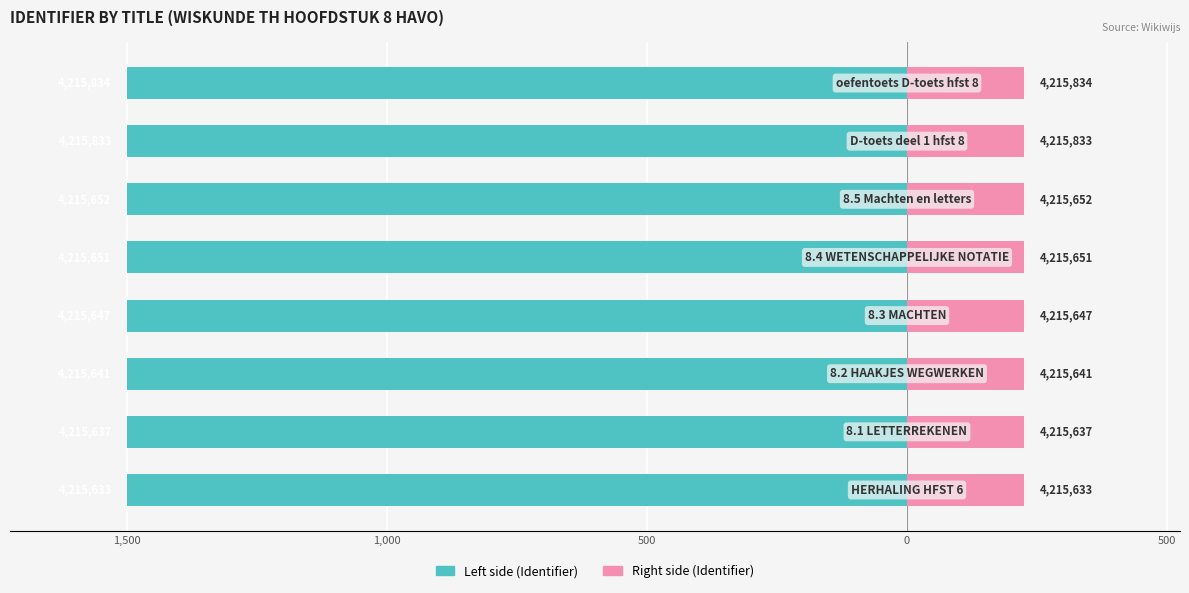

The value of Identifier (right) at 5 is 225.0. True or false?

True